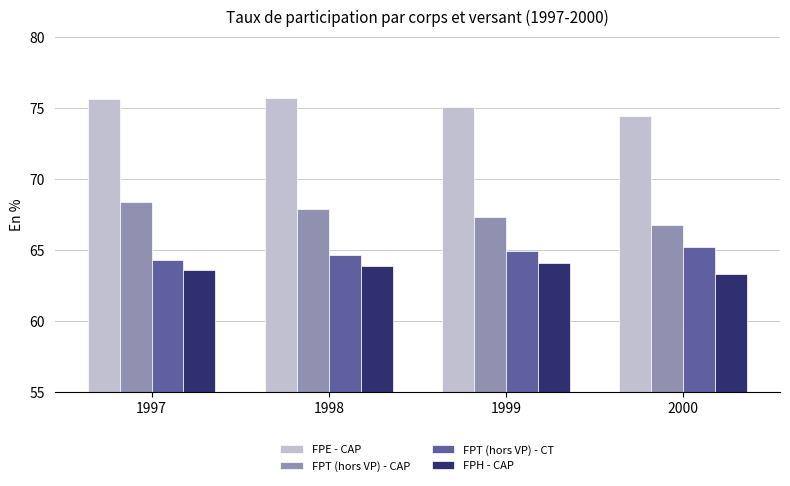

What is the total value across all series at 1997?

271.9